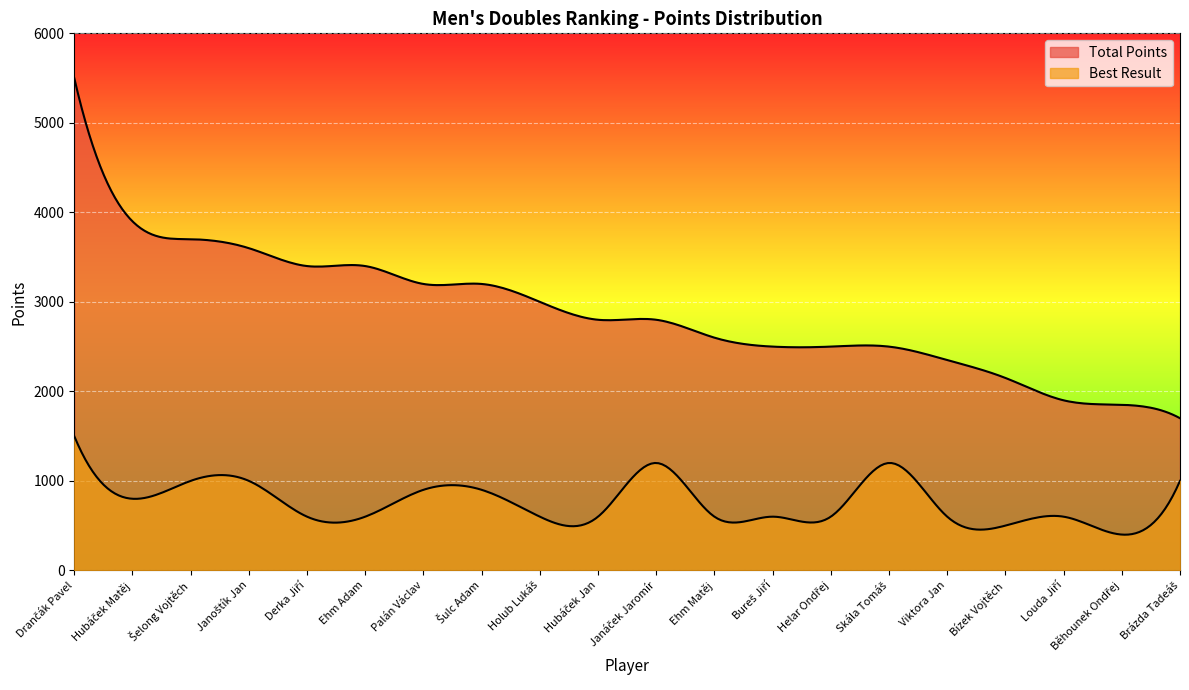

At Helar Ondřej, list the series in order from smallest to largest.

Best Result, Total Points